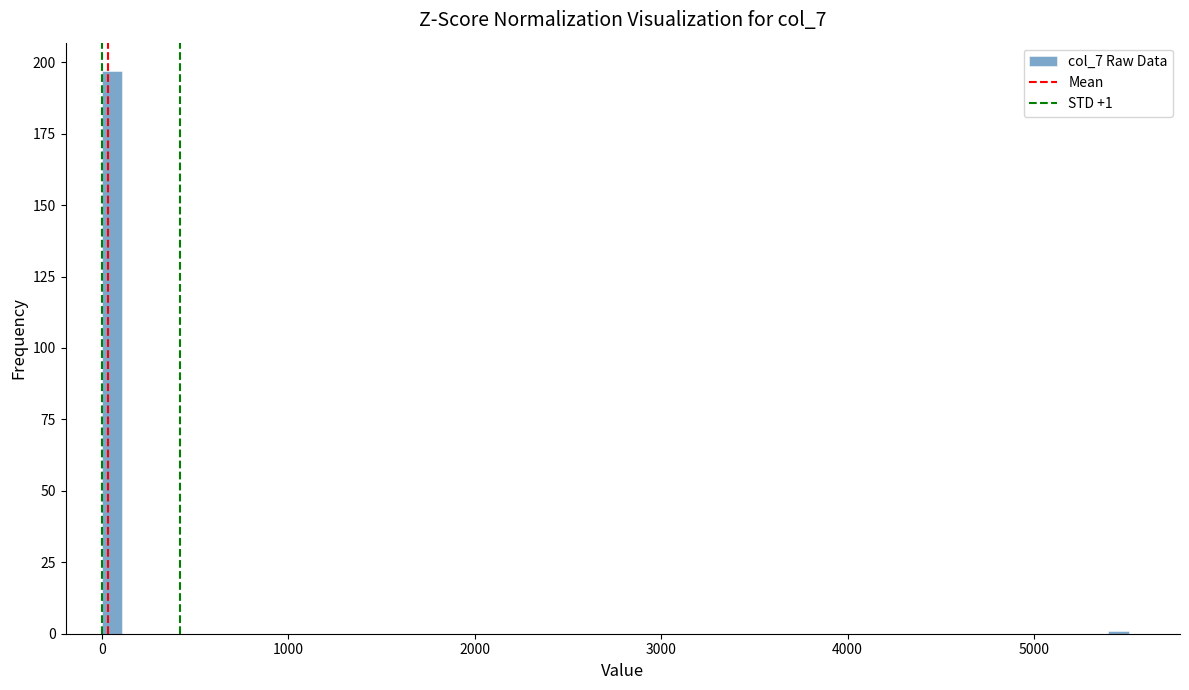

Around what value on the x-axis is the tallest bar? Give the approximate position of its centre, as read against the axis.

100